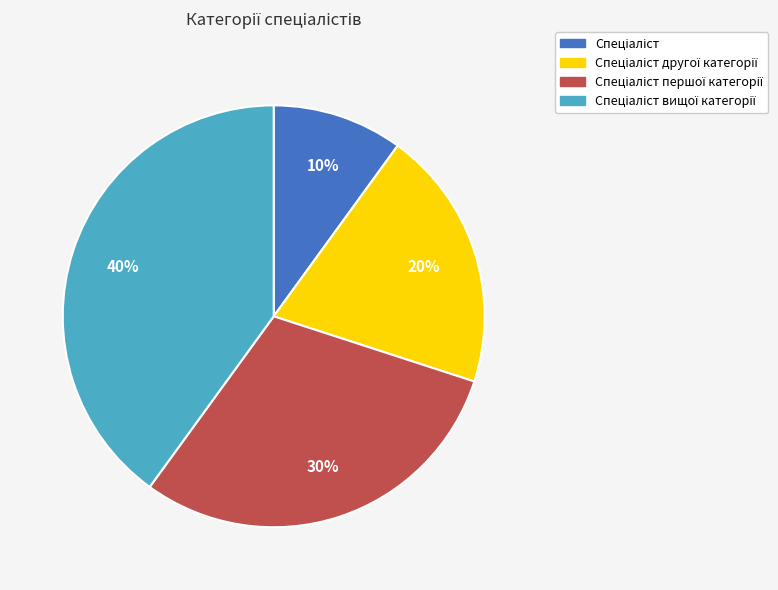

To the nearest percent, what is the average slice percentage?

25%